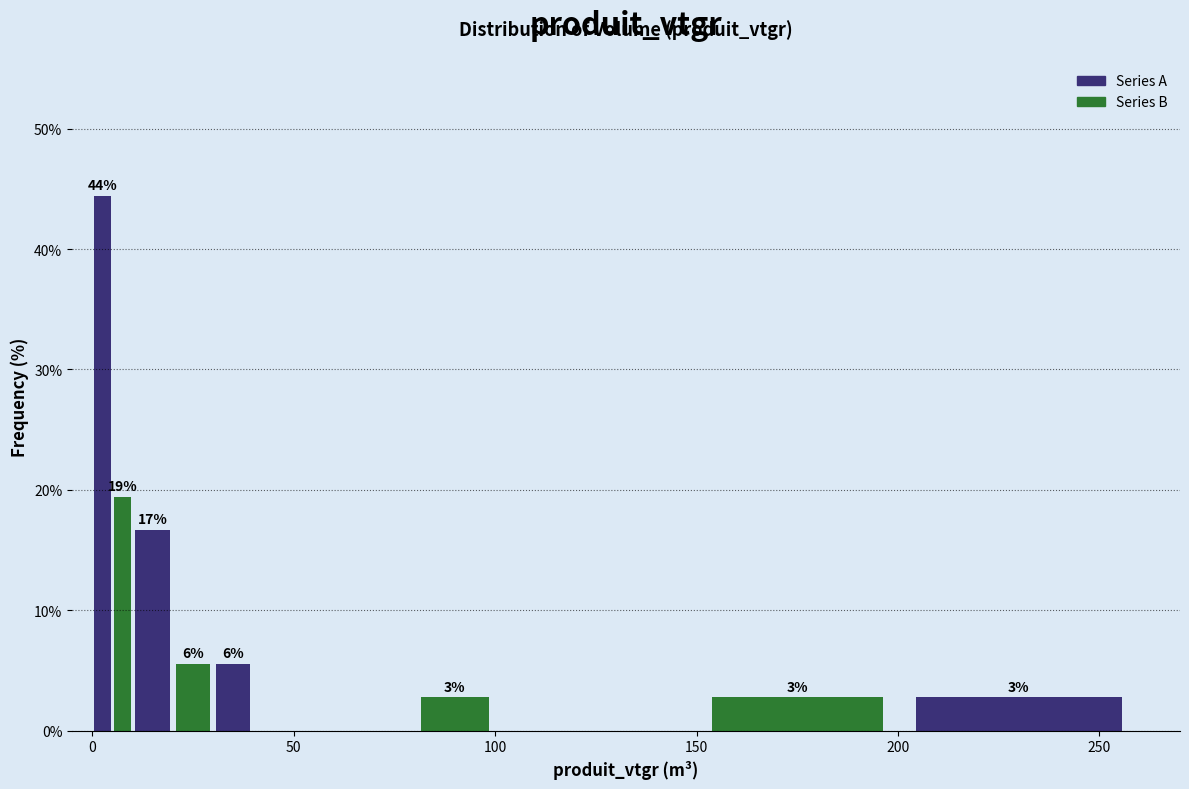

Around what value on the x-axis is the tallest bar? Give the approximate position of its centre, as read against the axis.

5